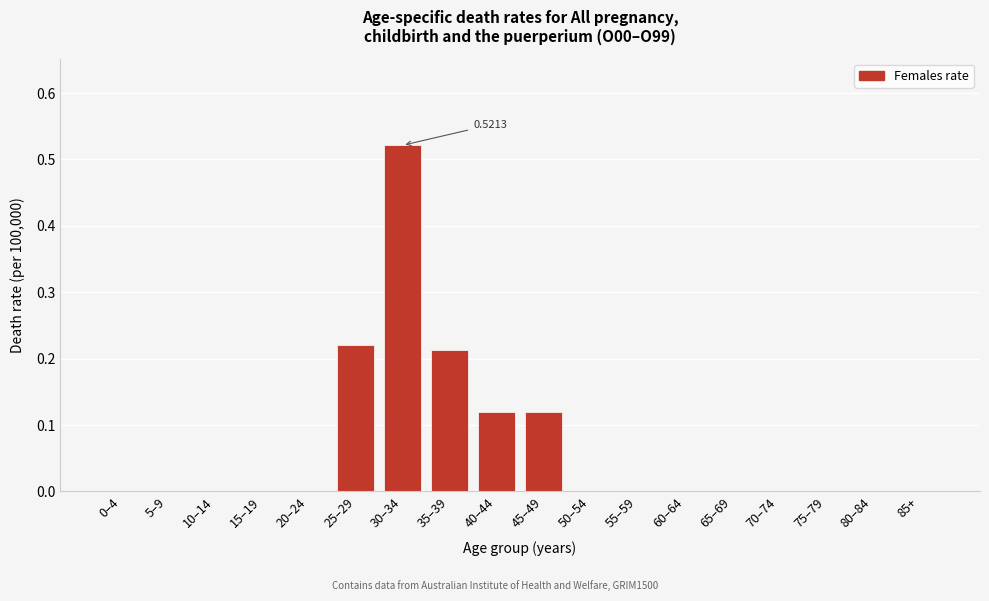

Which has a higher value, 25–29 or 45–49?

25–29